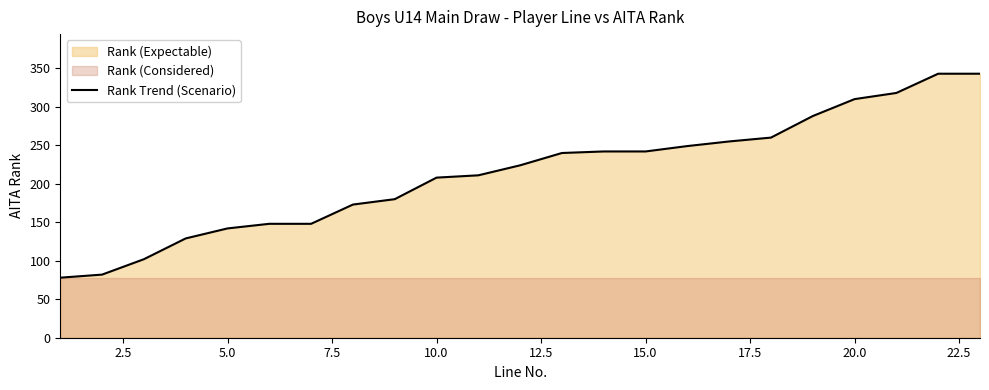

Reading left to right, transcribe all the data shown in this chart.

78	82	102	129	142	148	148	173	180	208	211	224	240	242	242	249	255	260	288	310	318	343	343